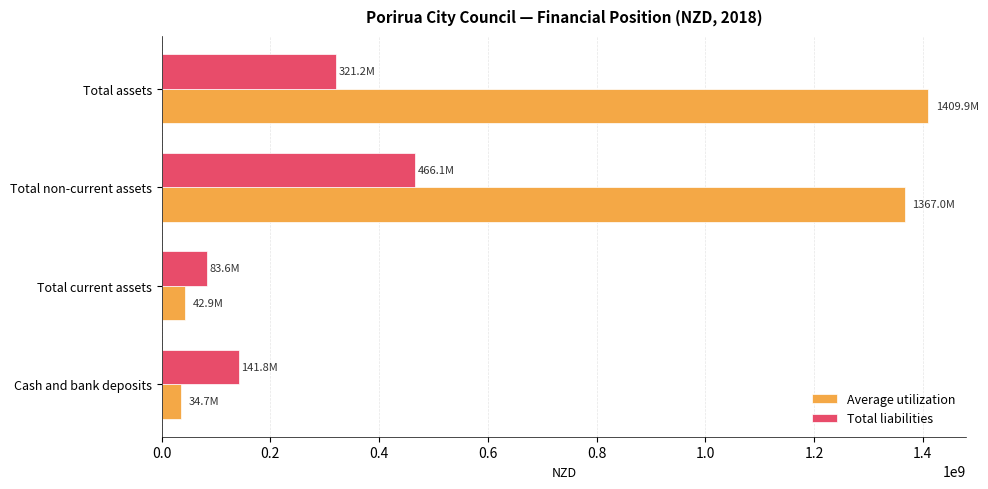

How many values in the Average utilization series are below 1366959000?

2